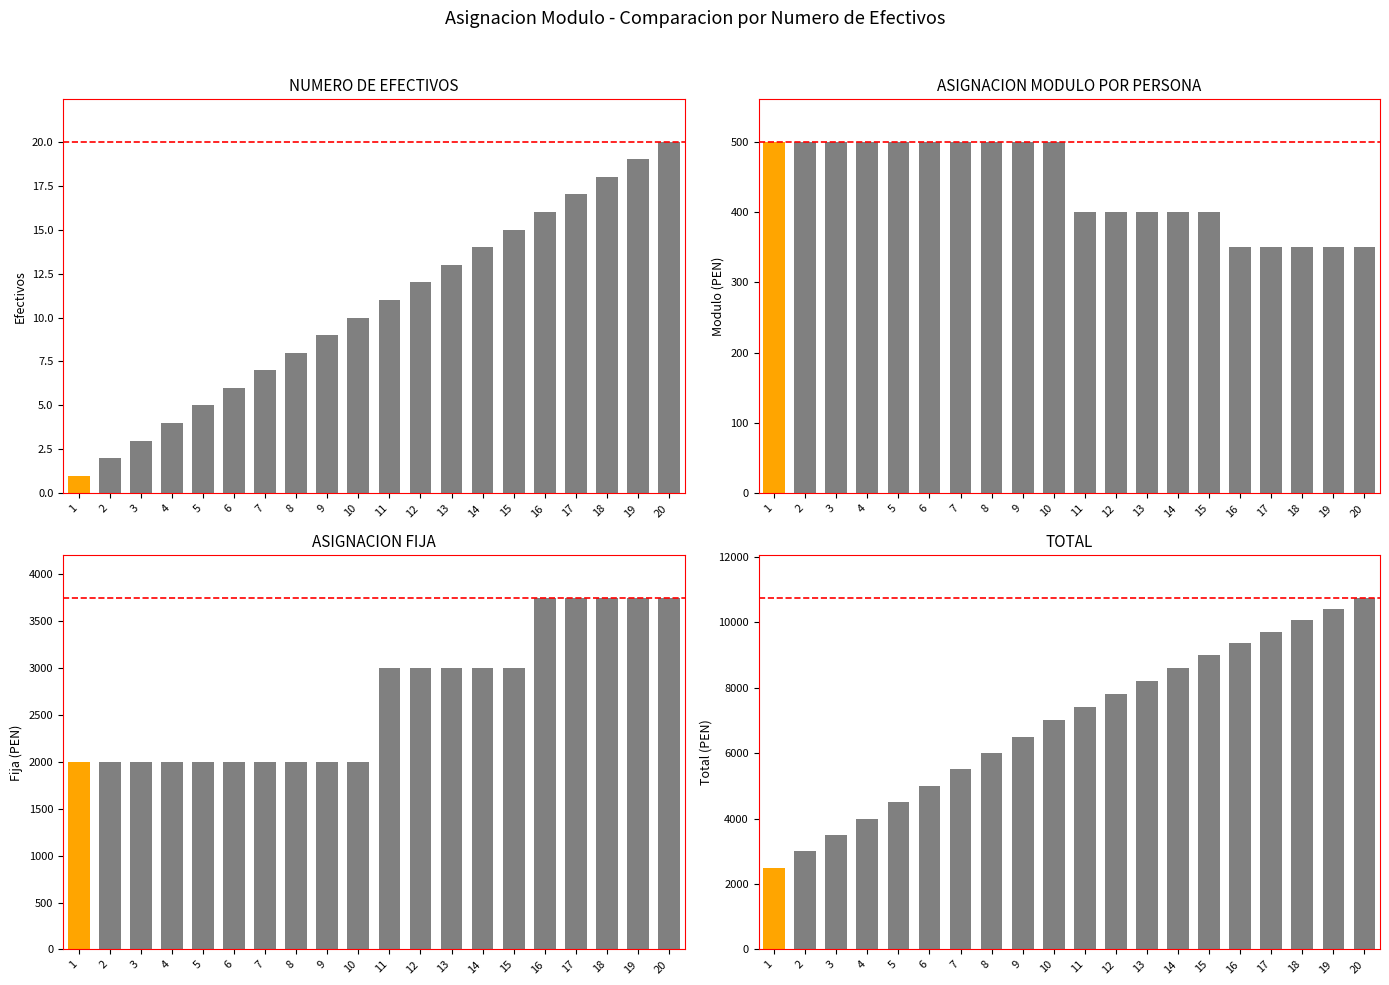

What is the maximum value shown in the chart?

10750